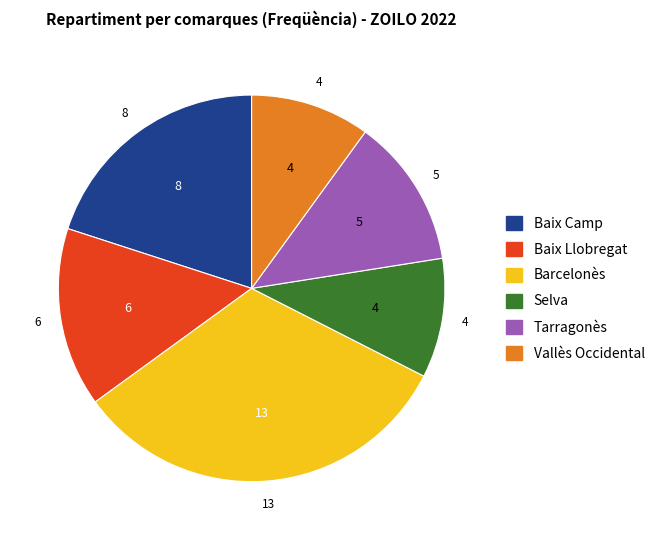

Is it true that Baix Camp is 33% of the pie?

False